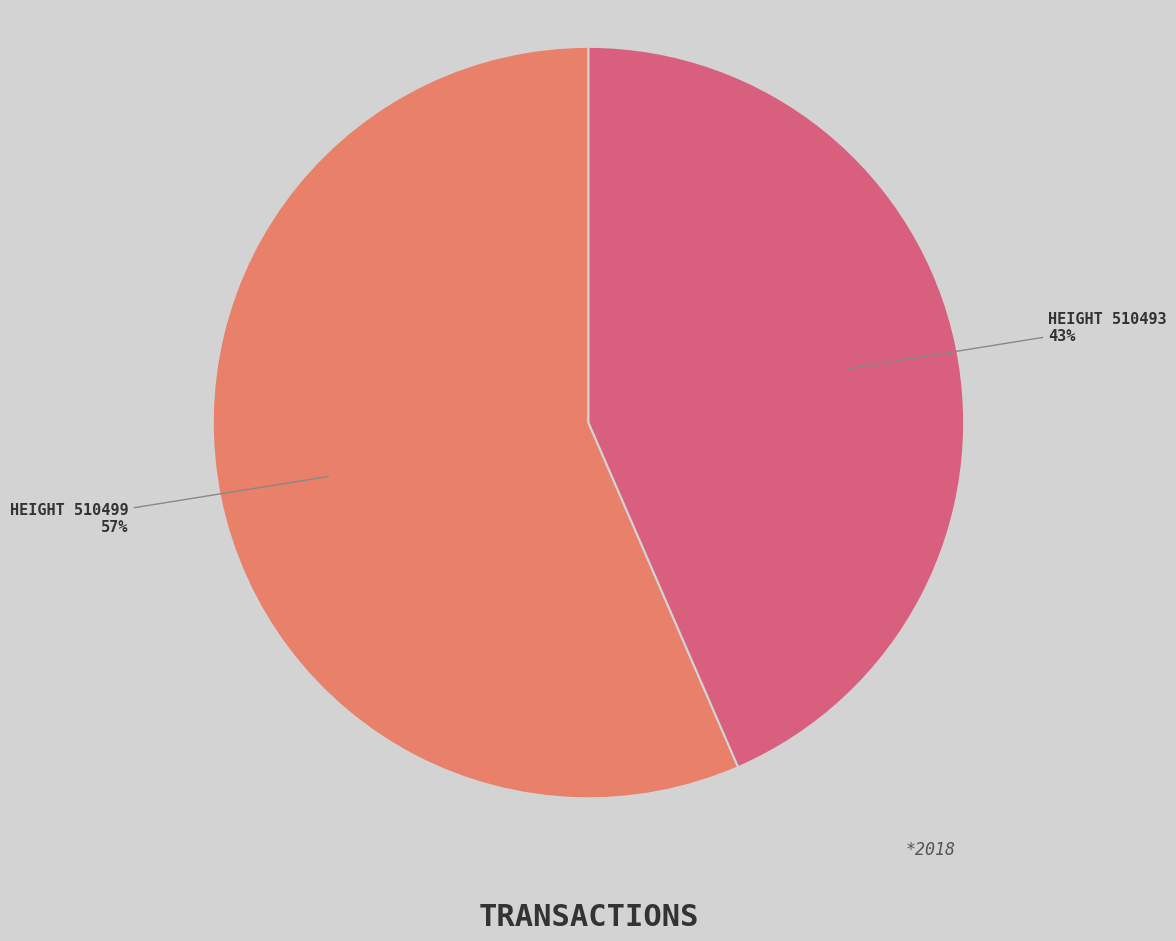

How many segments does this pie chart have?

2